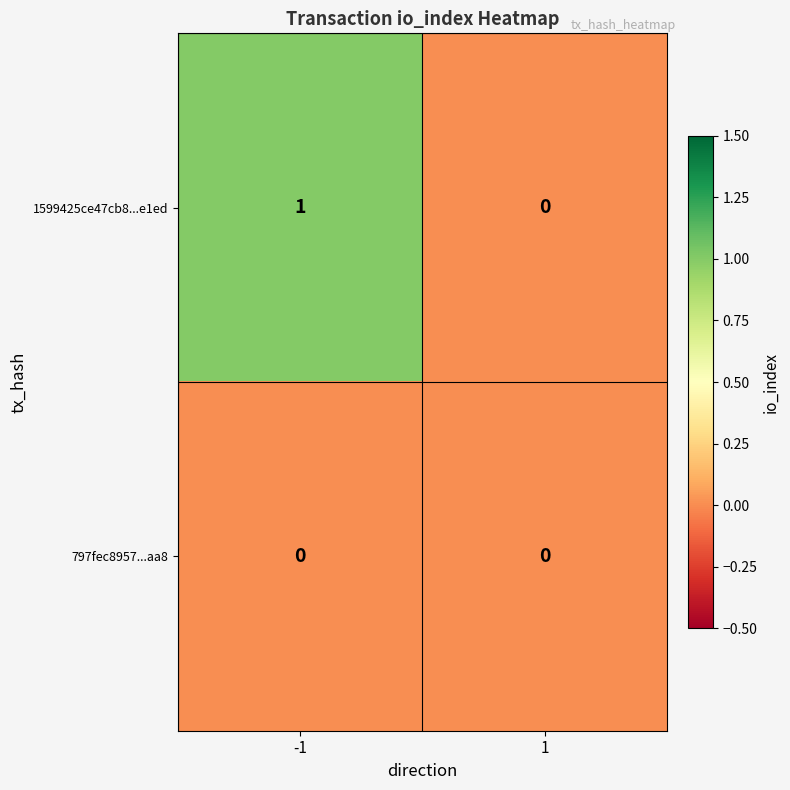

Rank the series by their maximum value, from highest to lowest.

1599425ce47cb8...e1ed, 797fec8957...aa8